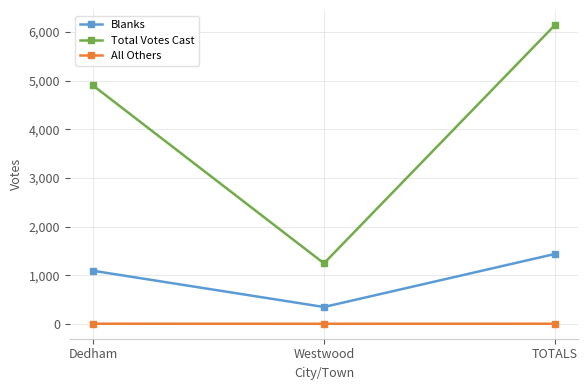

What is the value of the Total Votes Cast point at the 3rd from the left?

6145